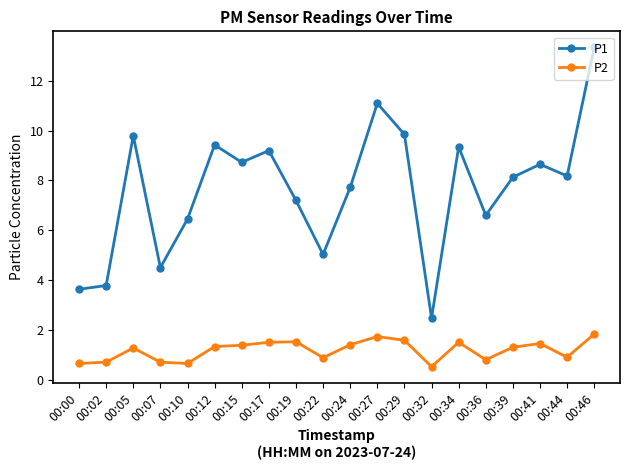

At which category is the sum across all series the highest?

00:46